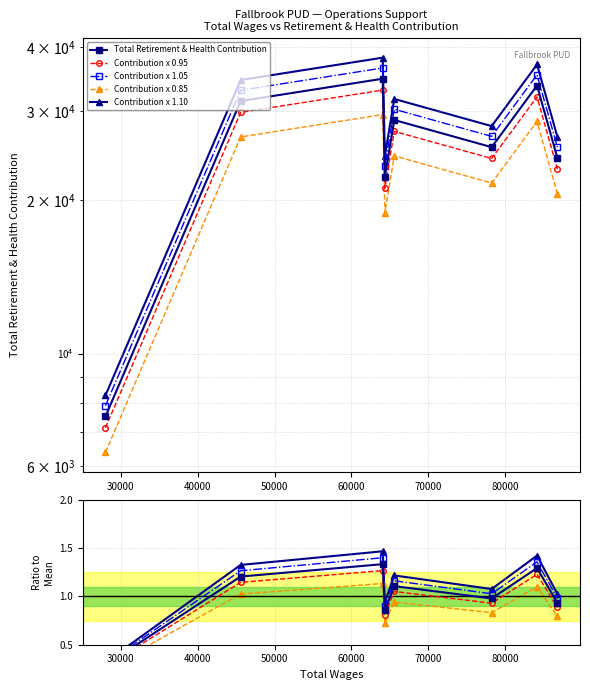

How many interior local peaks does the Total Retirement & Health Contribution series have?

3